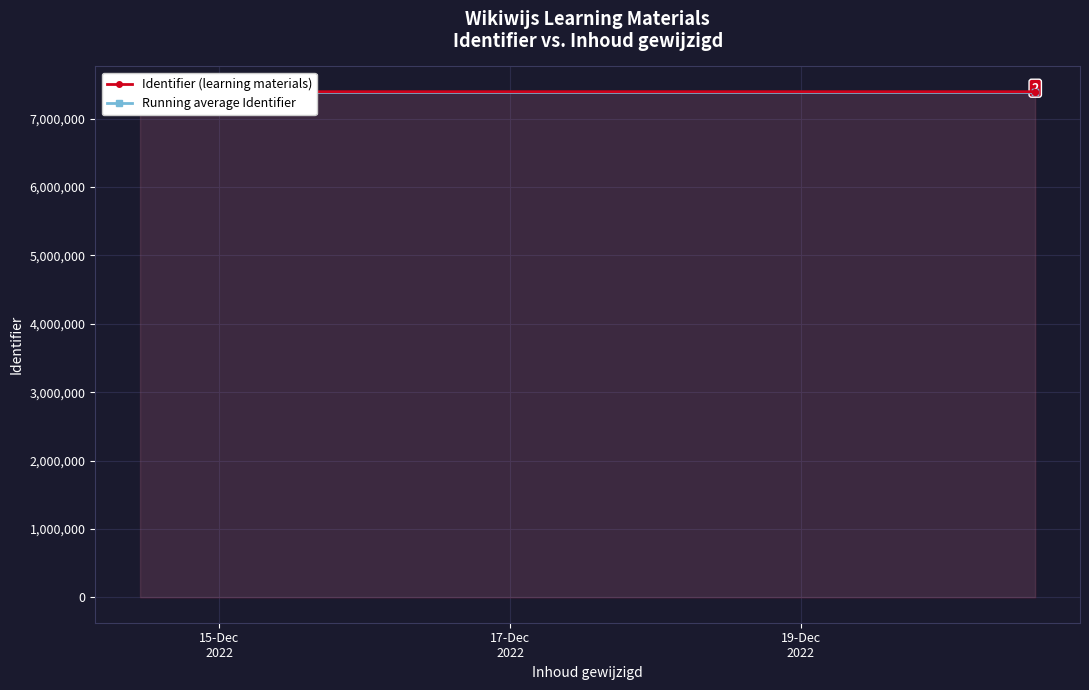

Count the number of categories in the chart.

12